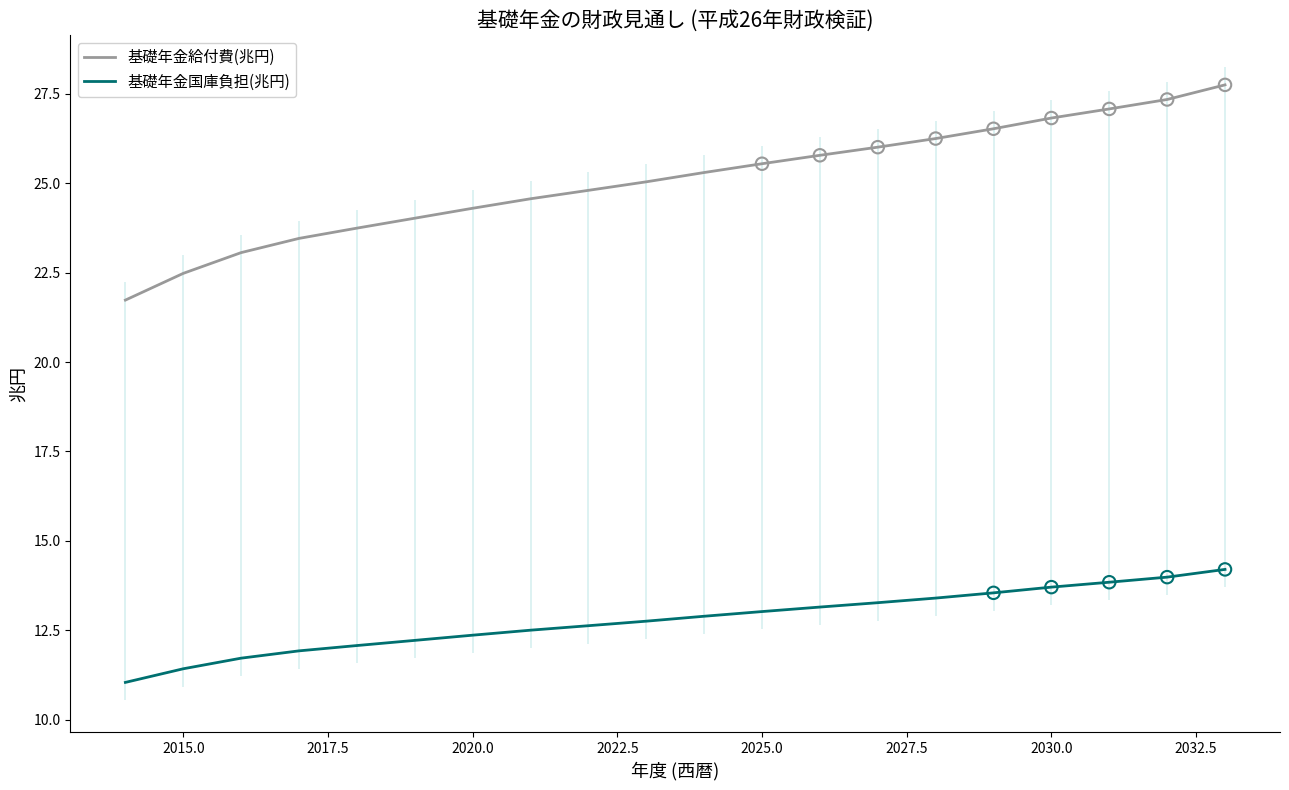

Which series reaches the maximum Y coordinate?

基礎年金給付費(兆円)